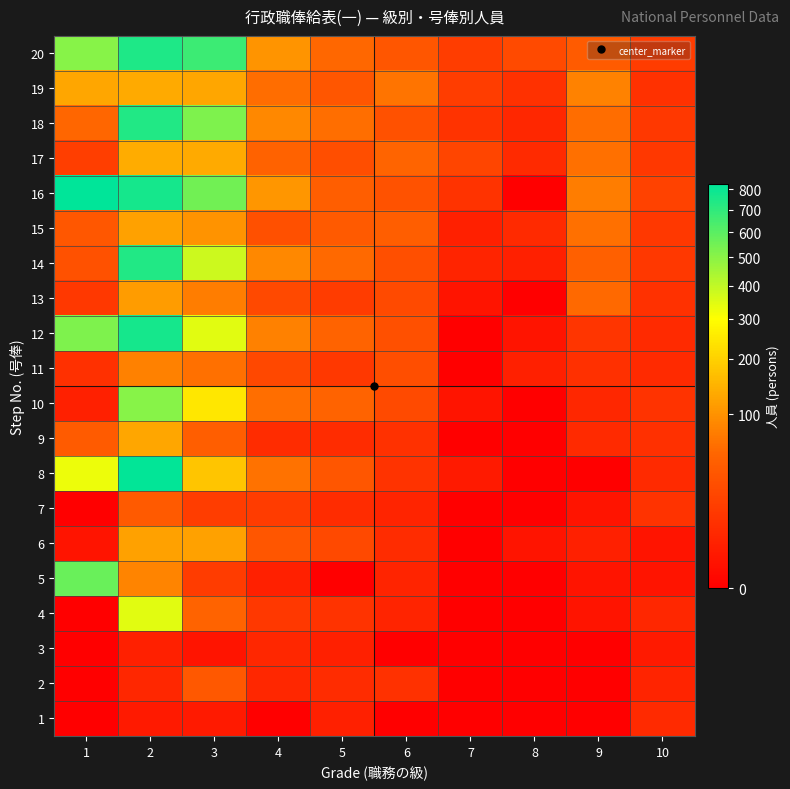

Reading left to right, what are all the values shown in this chart?

1: 1=0	2=2	3=2	4=0	5=3	6=0	7=0	8=0	9=0	10=6
2: 1=0	2=5	3=38	4=5	5=7	6=9	7=0	8=0	9=0	10=4
3: 1=0	2=3	3=1	4=5	5=3	6=0	7=0	8=0	9=0	10=2
4: 1=0	2=343	3=50	4=12	5=10	6=4	7=0	8=0	9=1	10=5
5: 1=571	2=84	3=14	4=3	5=0	6=4	7=0	8=0	9=1	10=1
6: 1=1	2=121	3=120	4=35	5=23	6=7	7=0	8=1	9=3	10=1
7: 1=0	2=39	3=15	4=14	5=7	6=4	7=0	8=0	9=1	10=10
8: 1=325	2=812	3=179	4=65	5=35	6=10	7=2	8=0	9=0	10=6
9: 1=41	2=129	3=44	4=7	5=7	6=9	7=0	8=0	9=6	10=8
10: 1=3	2=505	3=245	4=61	5=51	6=24	7=1	8=0	9=5	10=10
11: 1=8	2=79	3=63	4=22	5=12	6=27	7=0	8=3	9=8	10=6
12: 1=528	2=771	3=346	4=80	5=51	6=29	7=0	8=1	9=11	10=6
13: 1=12	2=114	3=75	4=23	5=14	6=24	7=1	8=0	9=56	10=9
14: 1=31	2=736	3=379	4=89	5=56	6=28	7=4	8=3	9=46	10=12
15: 1=37	2=121	3=102	4=29	5=39	6=45	7=3	8=6	9=63	10=12
16: 1=827	2=767	3=552	4=107	5=45	6=32	7=10	8=0	9=76	10=18
17: 1=16	2=136	3=135	4=49	5=27	6=52	7=21	8=6	9=64	10=12
18: 1=53	2=735	3=523	4=88	5=61	6=31	7=10	8=5	9=60	10=12
19: 1=128	2=134	3=128	4=59	5=35	6=67	7=15	8=9	9=82	10=9
20: 1=506	2=742	3=668	4=104	5=55	6=35	7=15	8=24	9=41	10=14